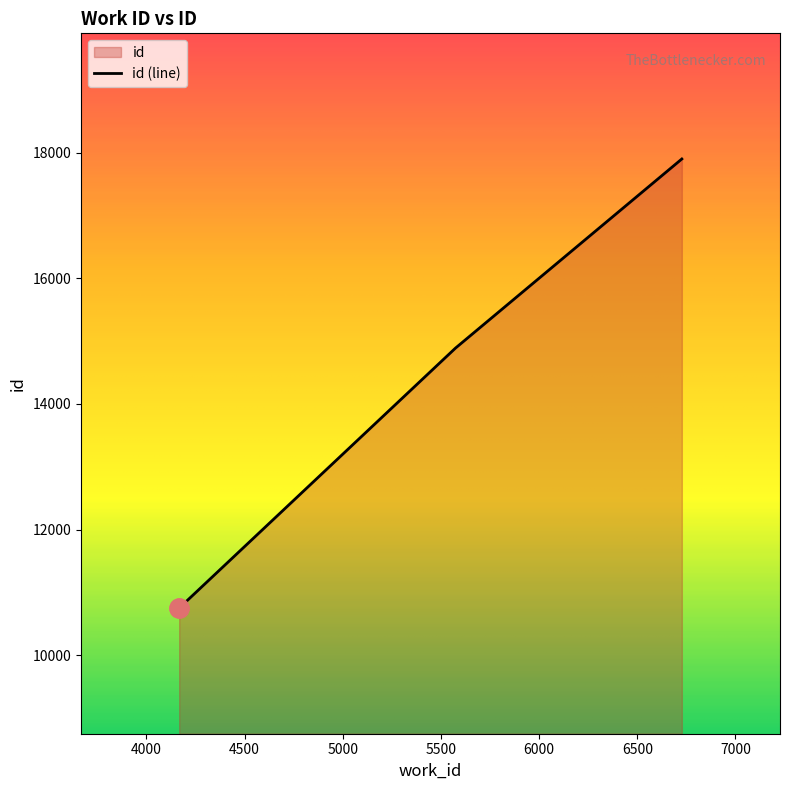

Which label corresponds to the smallest value in the chart?

4167